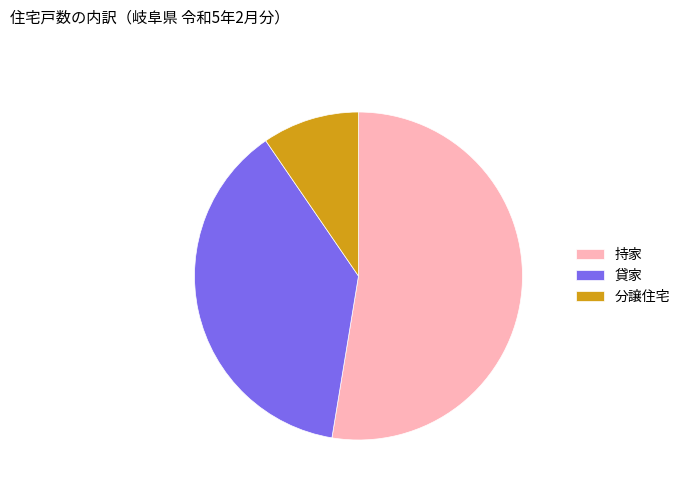

What is the smallest slice in the pie chart?

分譲住宅